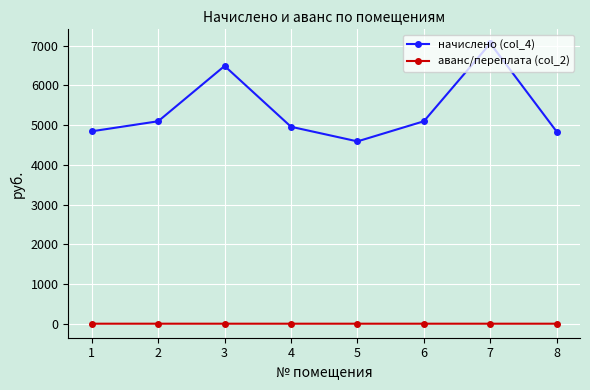

At 2, list the series in order from largest to smallest.

начислено (col_4), аванс/переплата (col_2)